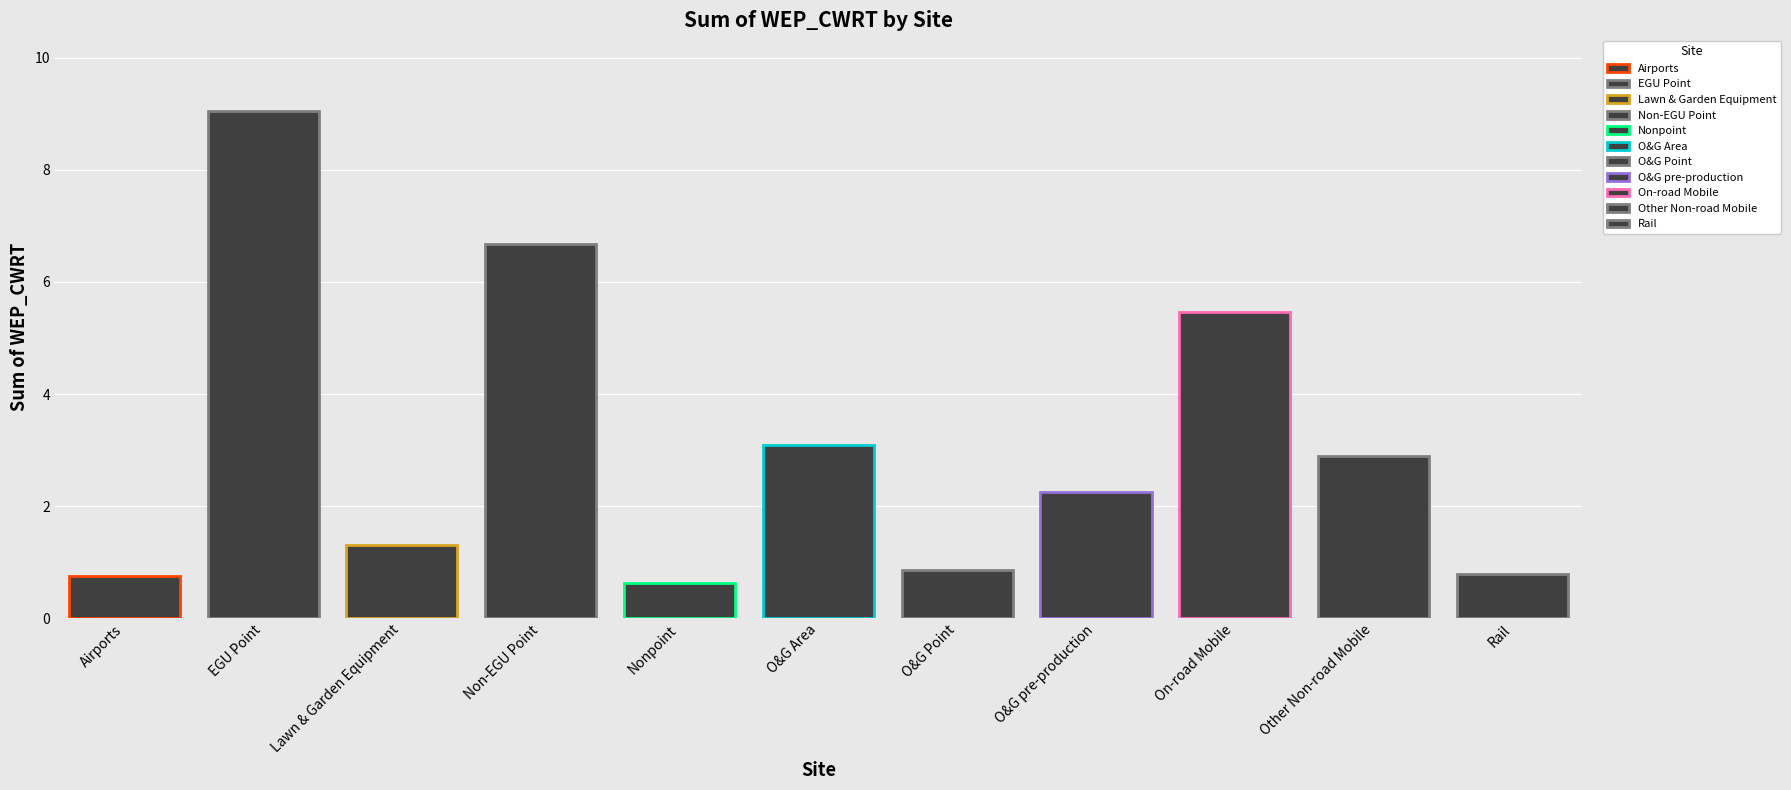

What is the sum of the values at Other Non-road Mobile and Nonpoint?

3.5